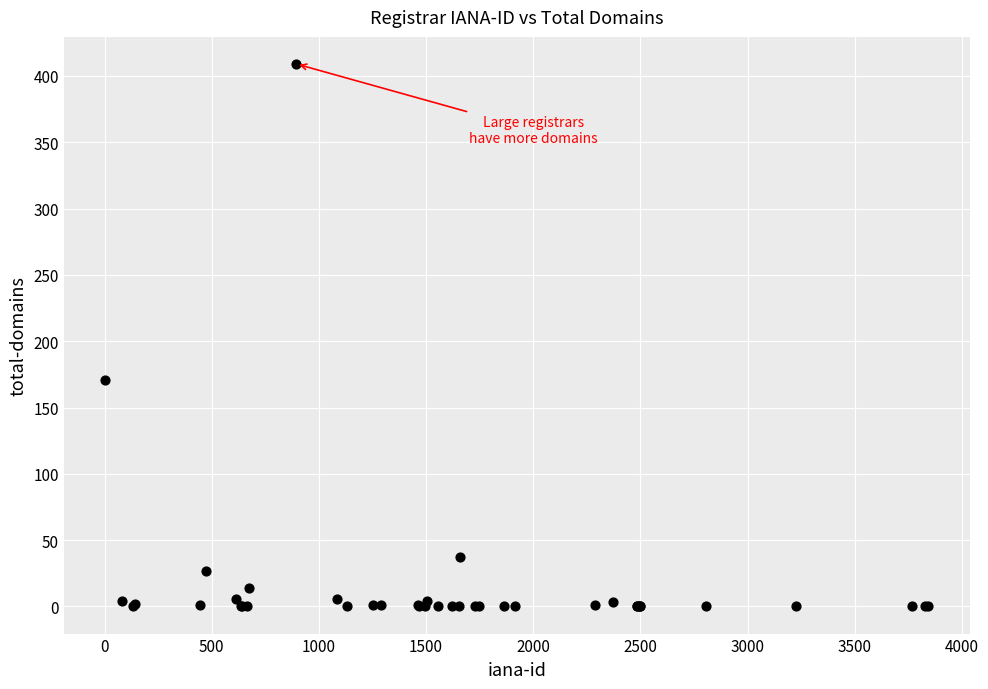

What Y value in the scatter plot is closest to 204?

171